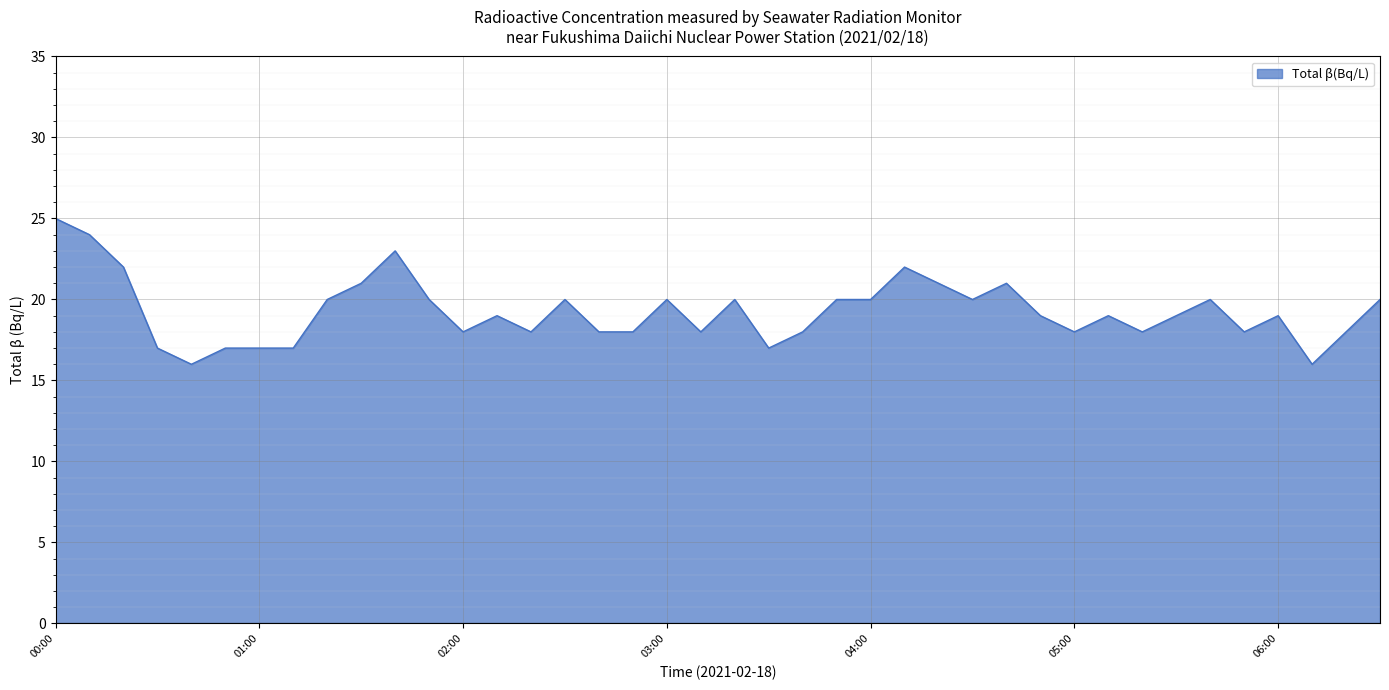

What is the smallest value displayed?

16